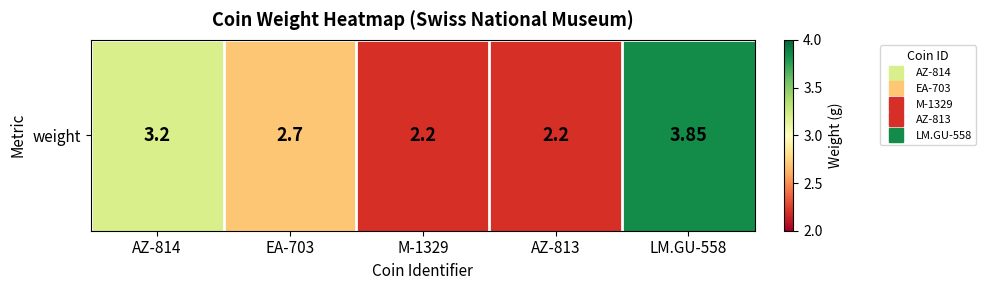

Which label corresponds to the smallest value in the chart?

M-1329